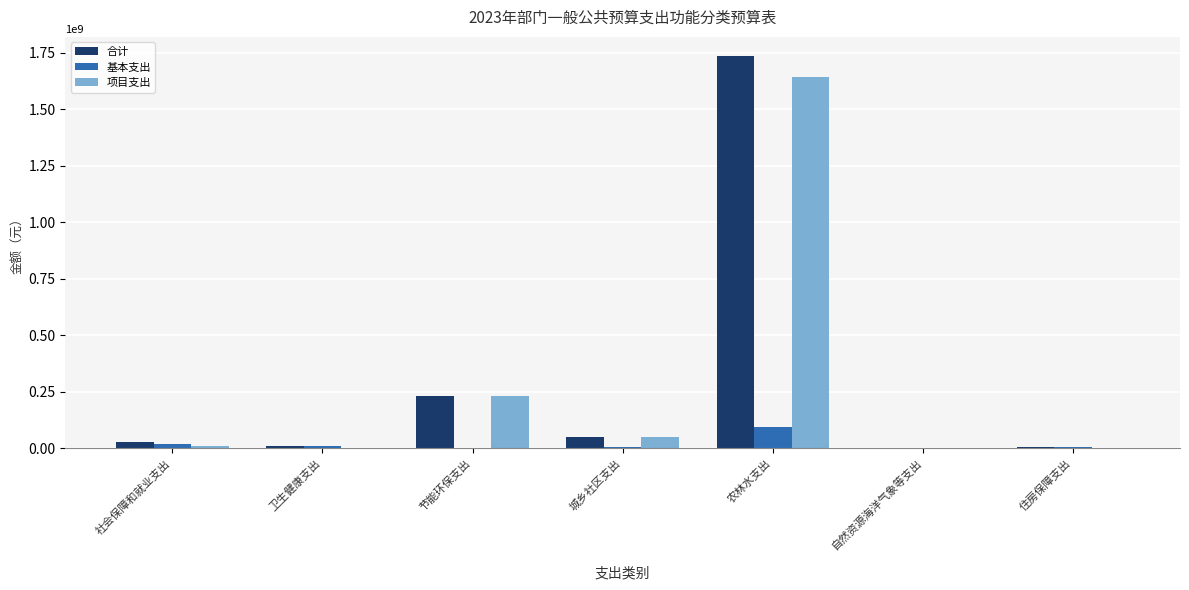

At which category is the sum across all series the highest?

农林水支出